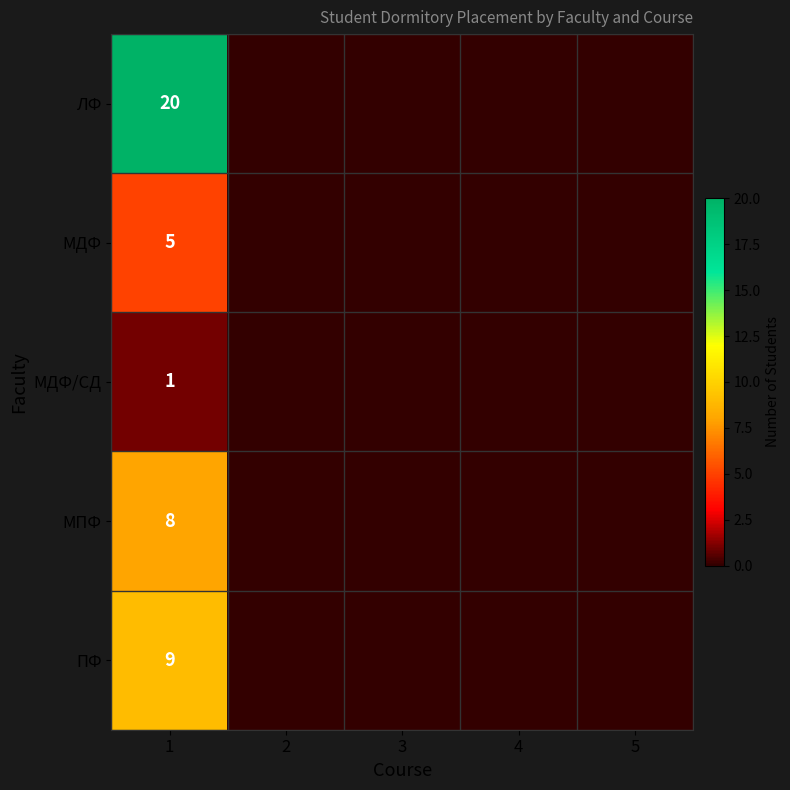

True or false: МДФ has a value of 5 at 1.

True